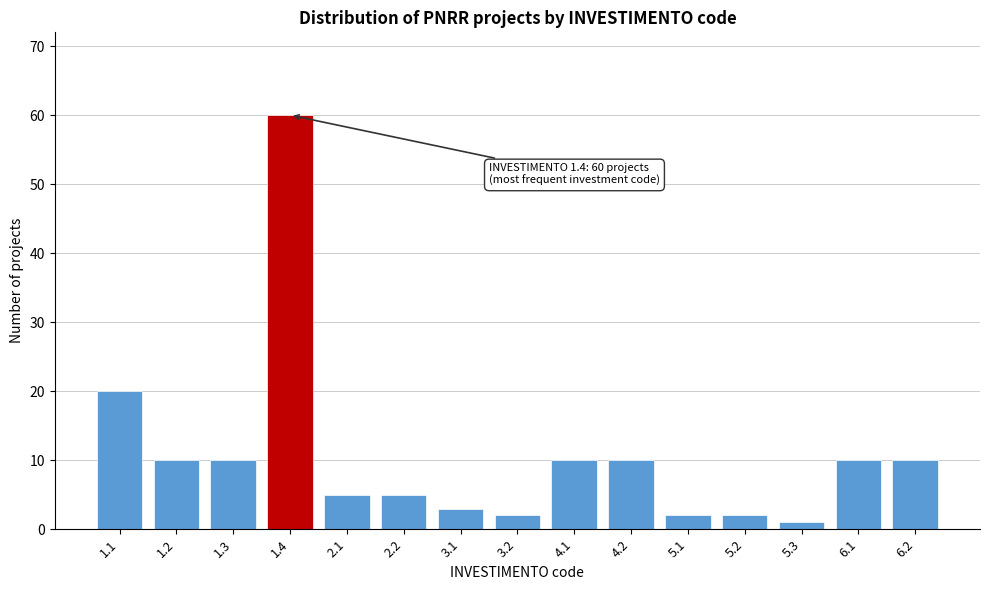

Reading left to right, transcribe all the data shown in this chart.

1.1=20	1.2=10	1.3=10	1.4=60	2.1=5	2.2=5	3.1=3	3.2=2	4.1=10	4.2=10	5.1=2	5.2=2	5.3=1	6.1=10	6.2=10